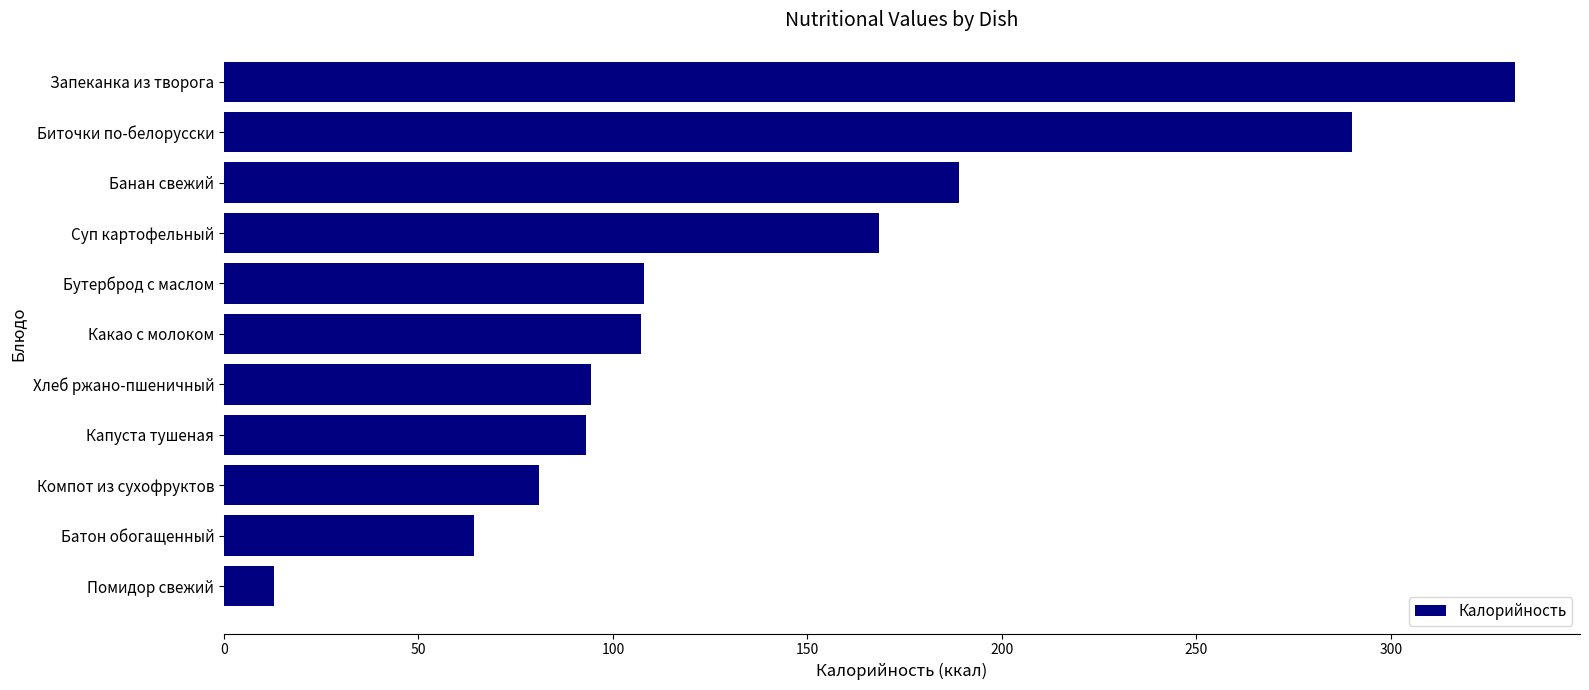

Where is the data nearest to the value 172?

Суп картофельный